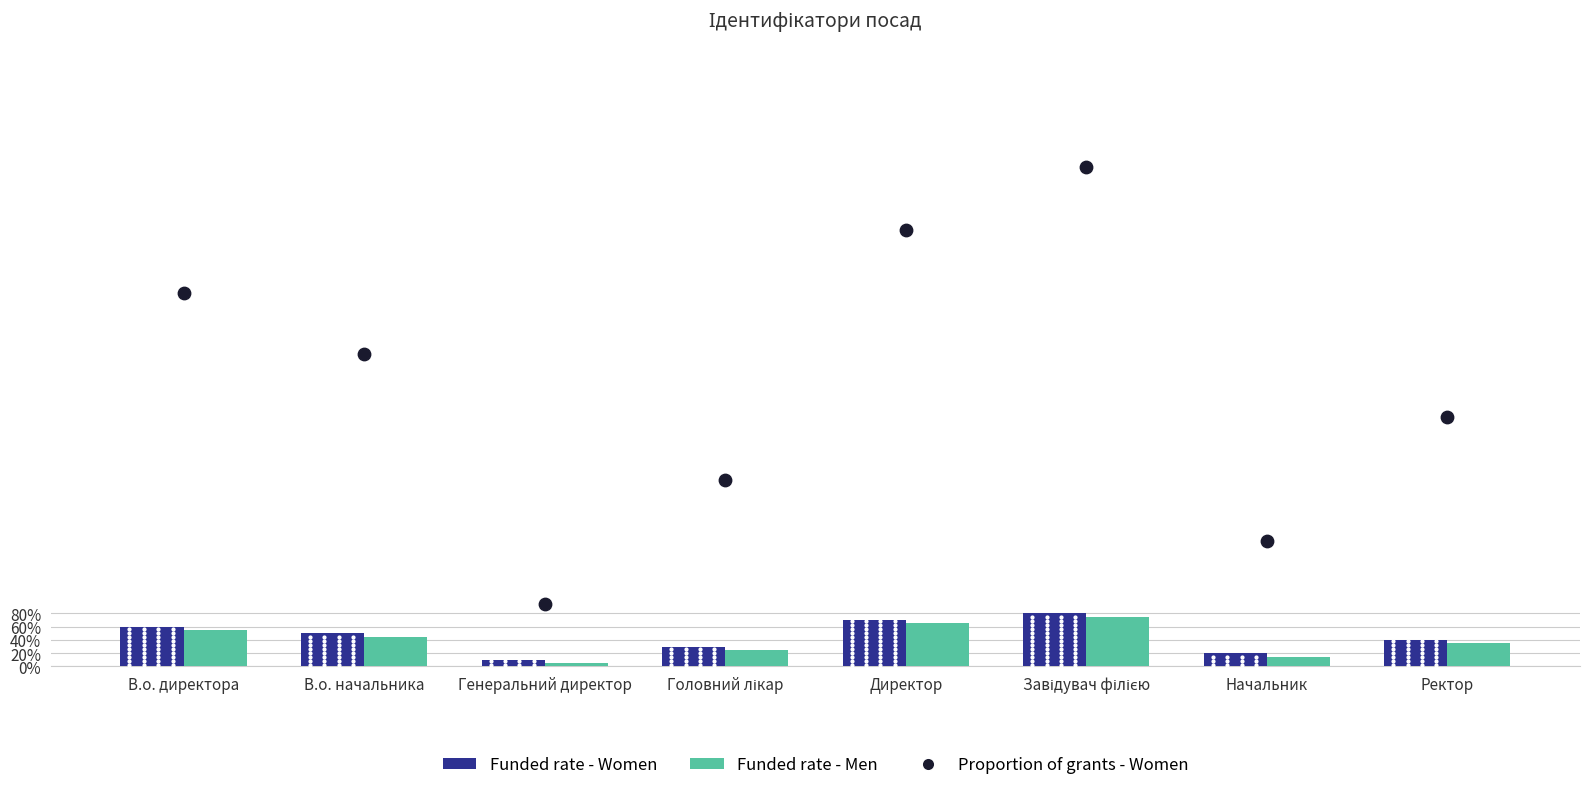

Which series has the largest total across all categories?

Proportion of grants - Women